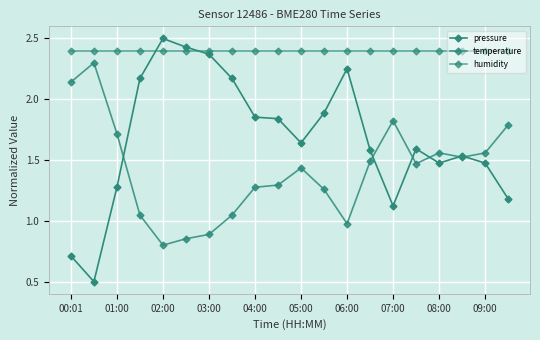

Reading left to right, extract all data points from this chart.

pressure: 0.7	0.5	1.3	2.2	2.5	2.4	2.4	2.2	1.9	1.8	1.6	1.9	2.3	1.6	1.1	1.6	1.5	1.5	1.5	1.2
temperature: 2.1	2.3	1.7	1.0	0.8	0.9	0.9	1.0	1.3	1.3	1.4	1.3	1.0	1.5	1.8	1.5	1.6	1.5	1.6	1.8
humidity: 2.4	2.4	2.4	2.4	2.4	2.4	2.4	2.4	2.4	2.4	2.4	2.4	2.4	2.4	2.4	2.4	2.4	2.4	2.4	2.4